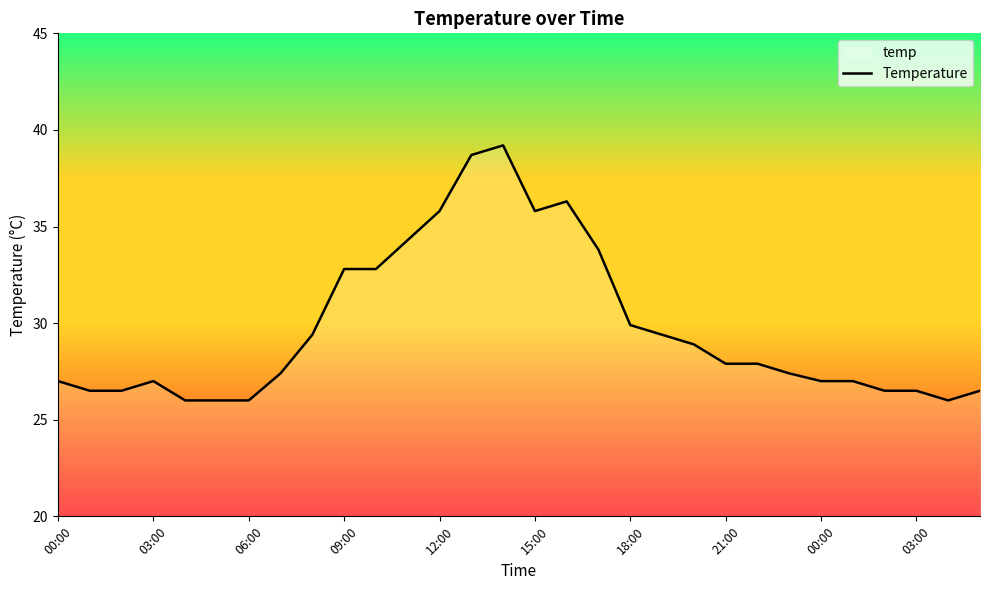

What is the smallest value displayed?

26.0